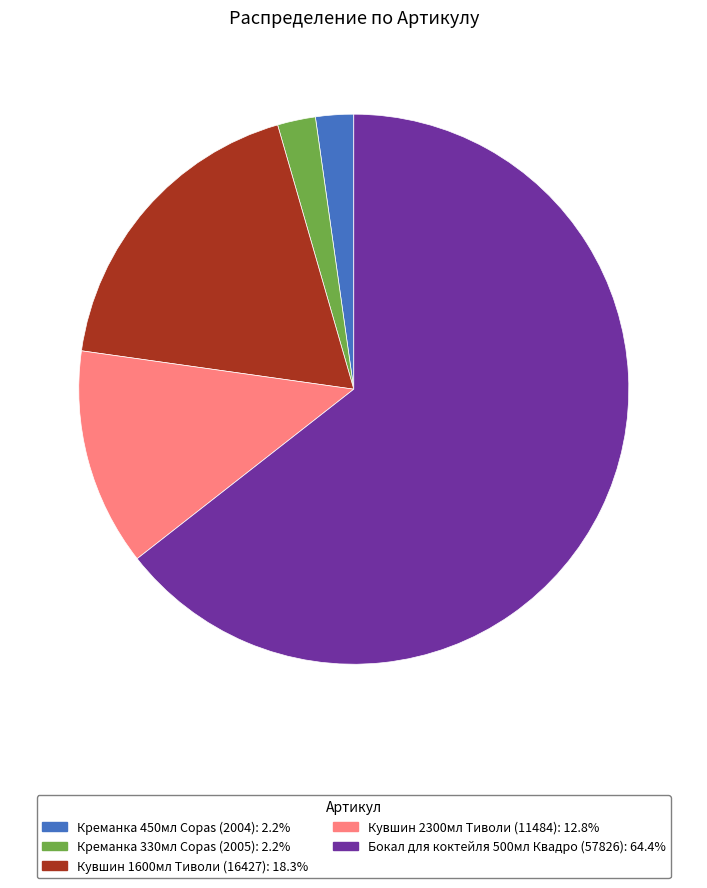

Which slice is the largest?

Бокал для коктейля 500мл Квадро (57826)